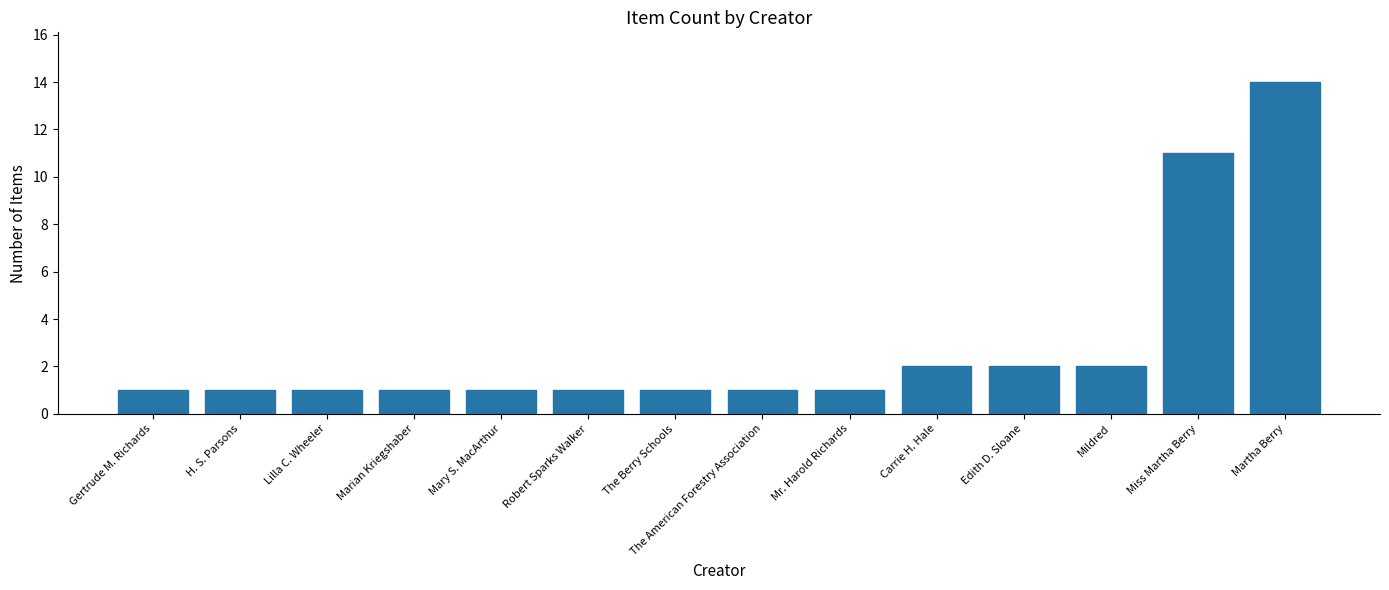

What is the smallest value displayed?

1